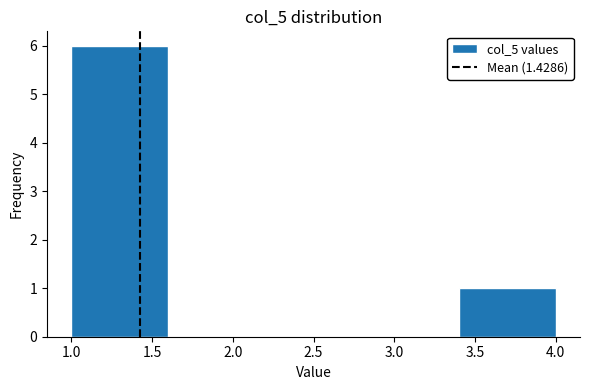

Reading left to right, transcribe this chart: for each bar, give the range it covers on the x-axis and its height. The values are not printed on the chart, so give them approximately, as read against the axis.

1.0 to 1.6: 6
1.6 to 2.2: 0
2.2 to 2.8: 0
2.8 to 3.4: 0
3.4 to 4.0: 1